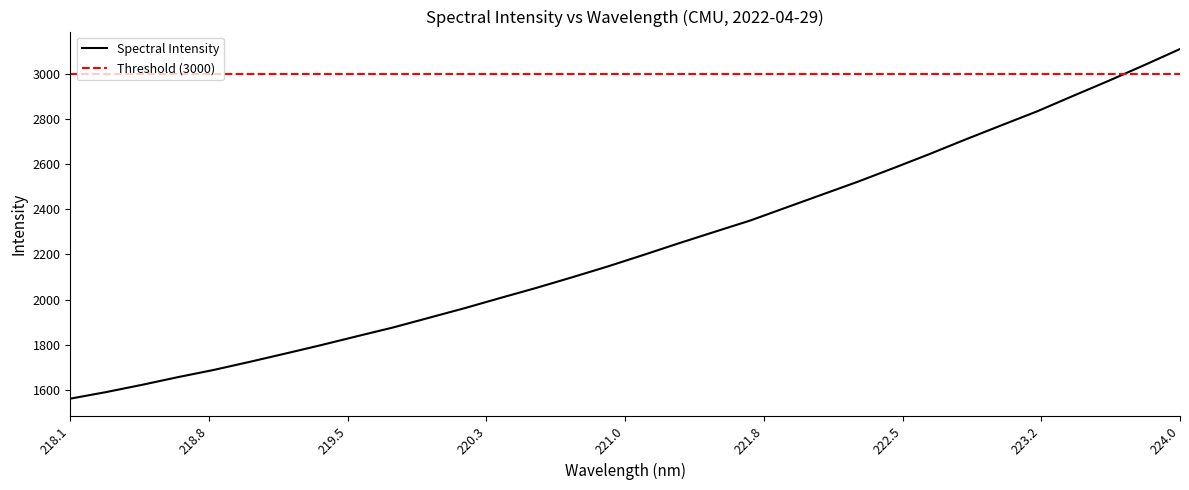

What is the difference between the maximum and minimum values?

1550.8